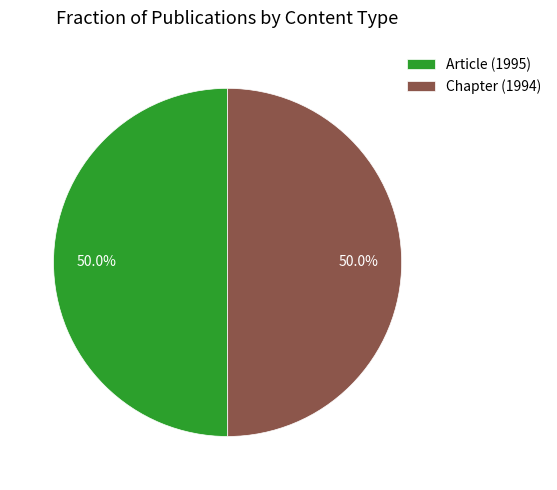

What portion of the pie excludes Article (1995)?

50.0%